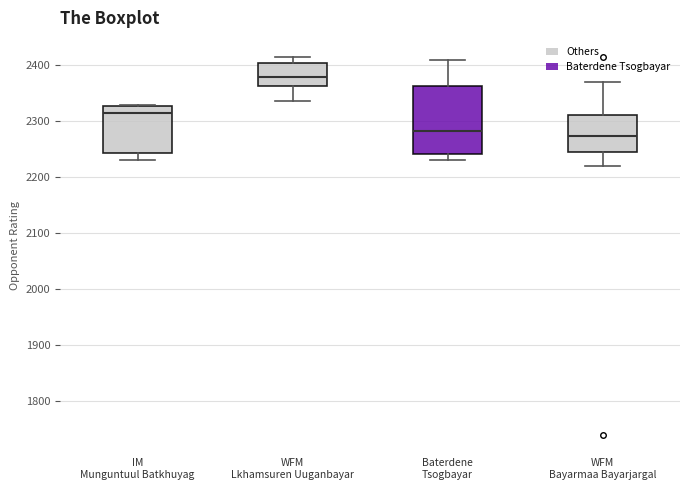

Where does the median line of the box for WFM Lkhamsuren Uuganbayar sit on the y-axis? The values are not printed on the chart, so give them approximately, as read against the axis.

2380